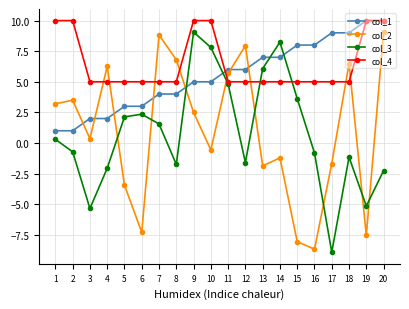

At how many categories does at least one series exceed 4?

20